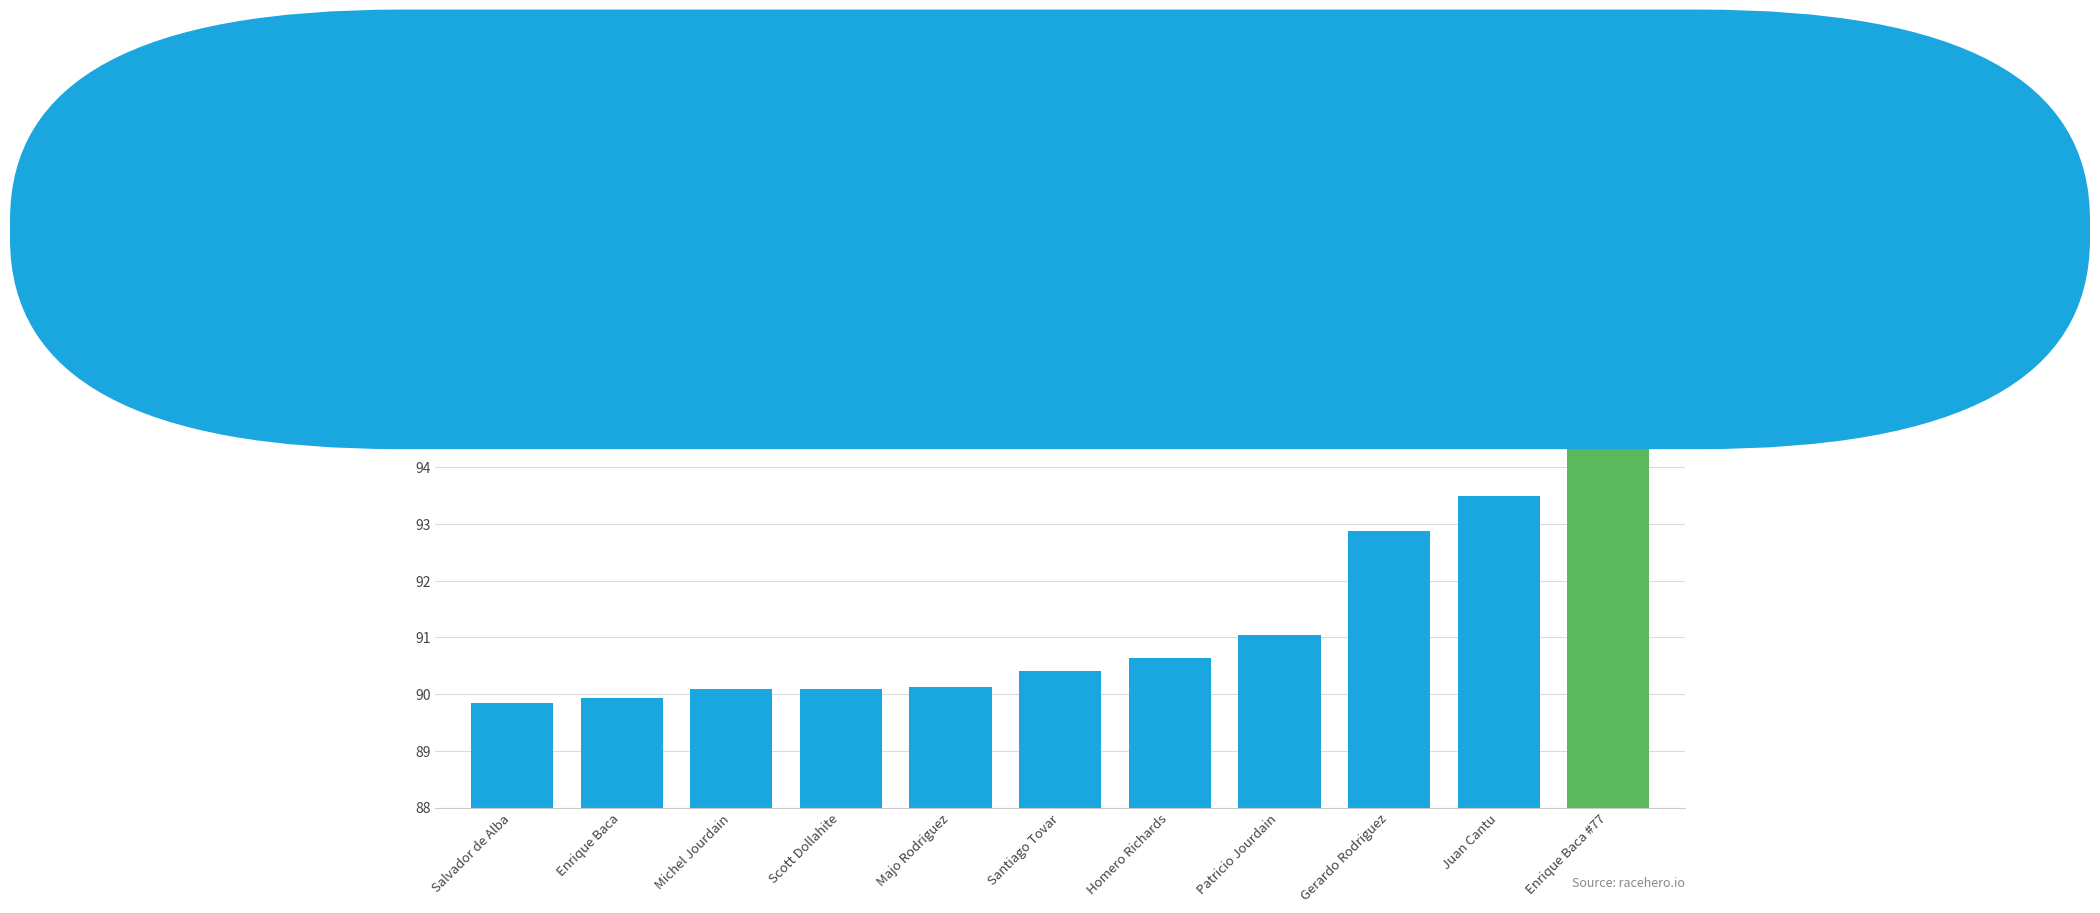

What is the change in value from Majo Rodriguez to Enrique Baca #77?

+4.8